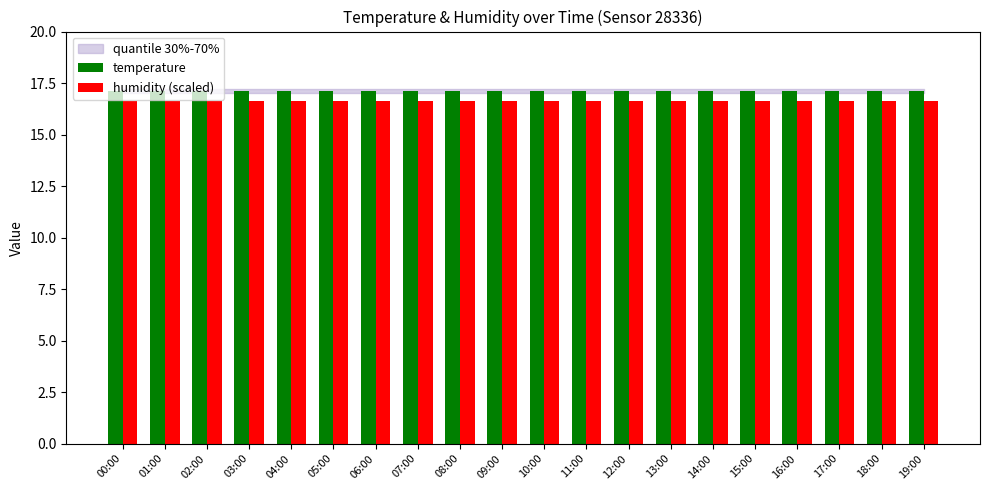

What is the greatest value displayed?

17.1